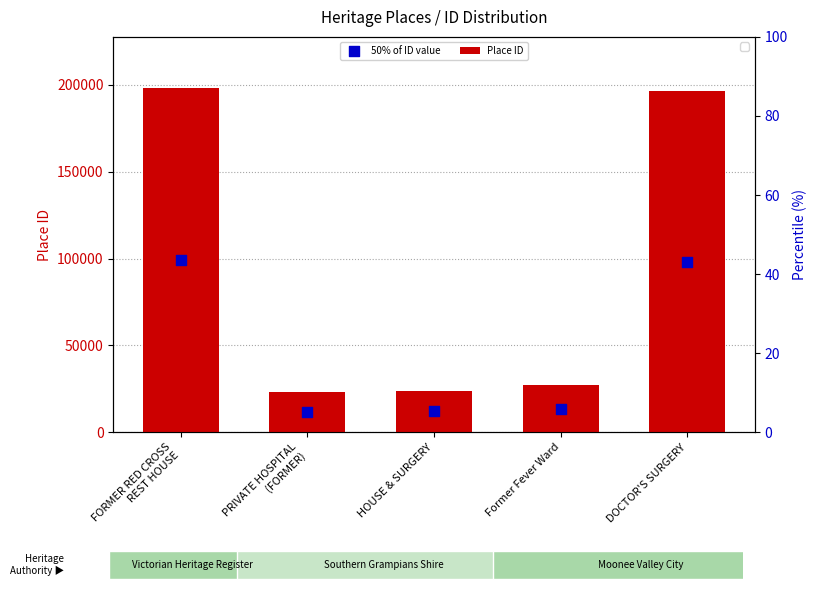

At which category is the sum across all series the highest?

FORMER RED CROSS
REST HOUSE